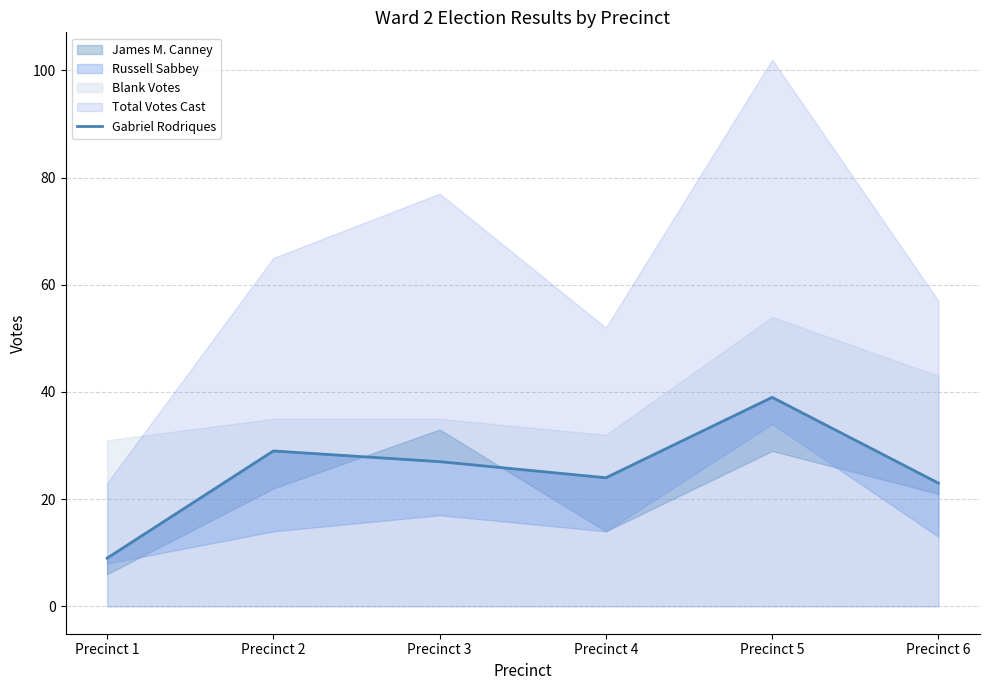

Between Precinct 6 and Precinct 4, which is larger?

Precinct 4